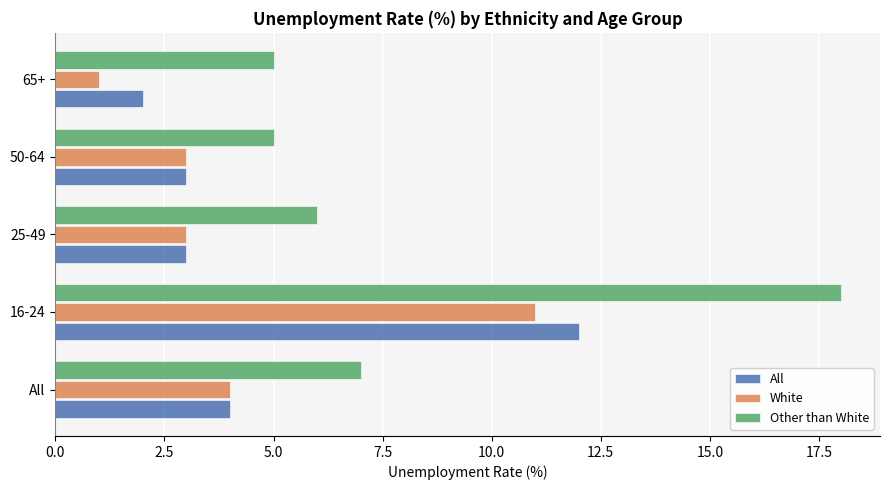

Is the value of All at 25-49 greater than the value of Other than White at 25-49?

No